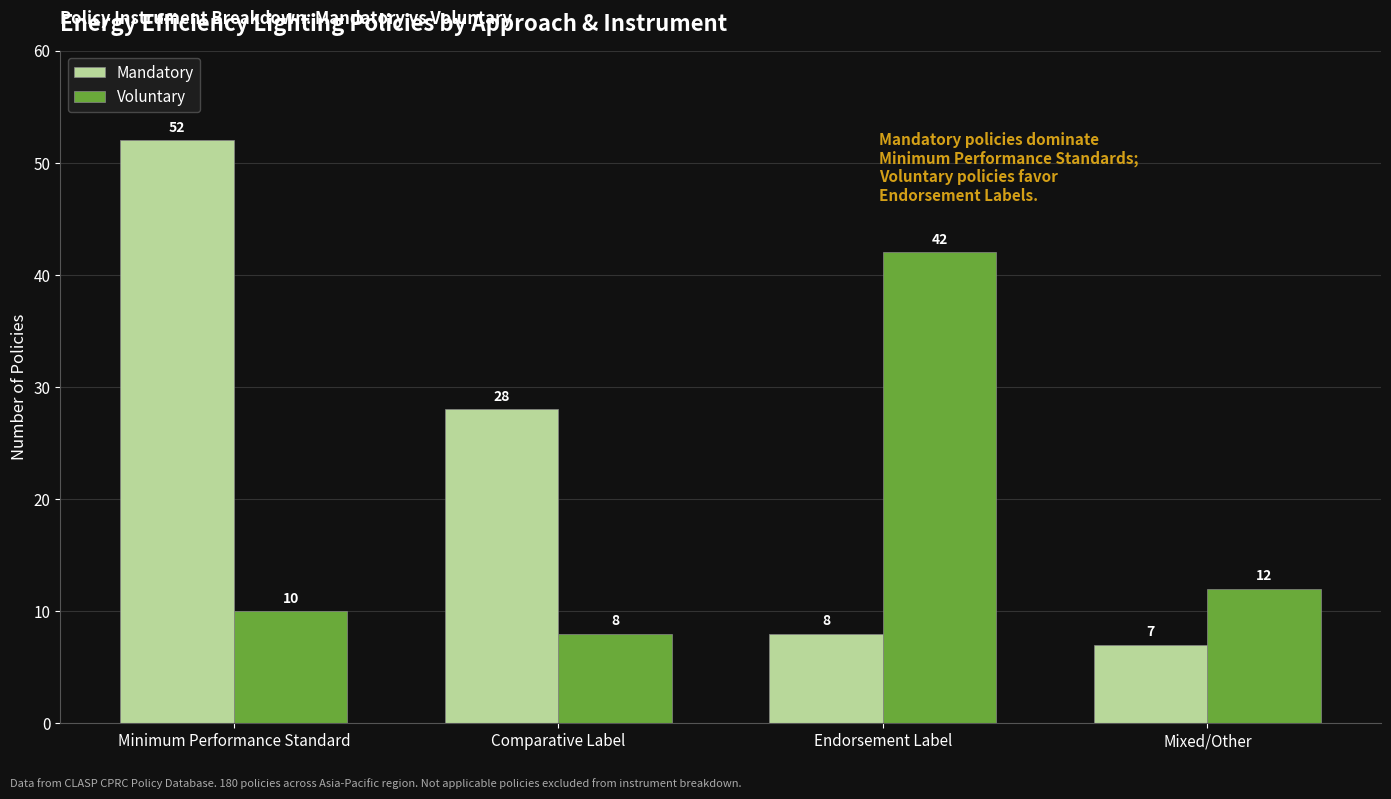

Reading left to right, list all the values displayed in this chart.

Mandatory: 52	28	8	7
Voluntary: 10	8	42	12